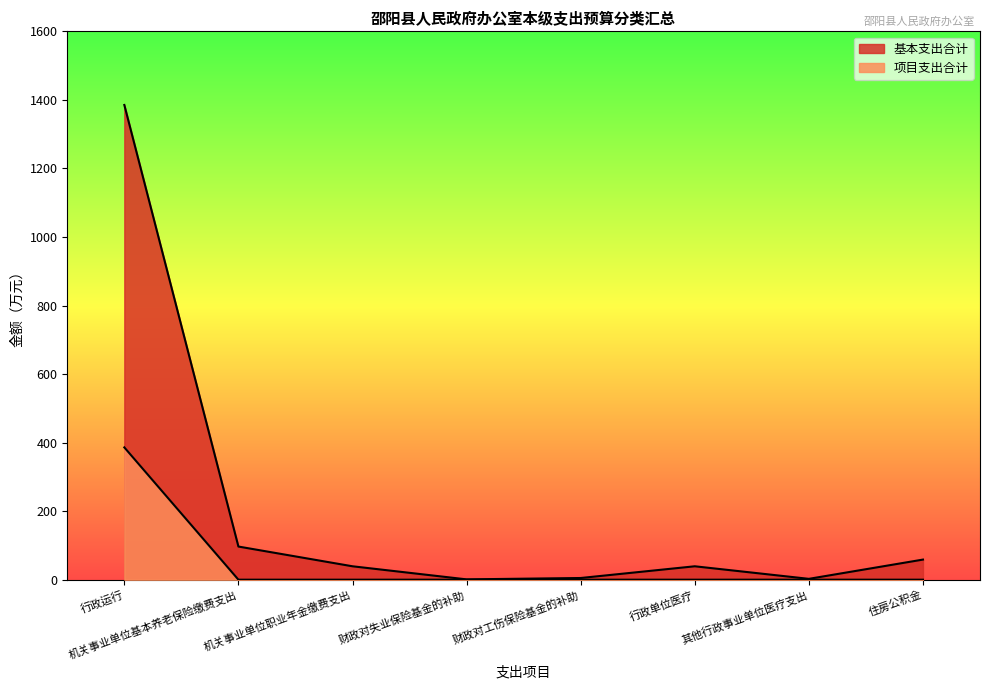

Is it true that 基本支出合计 equals 15.5 at 住房公积金?

False